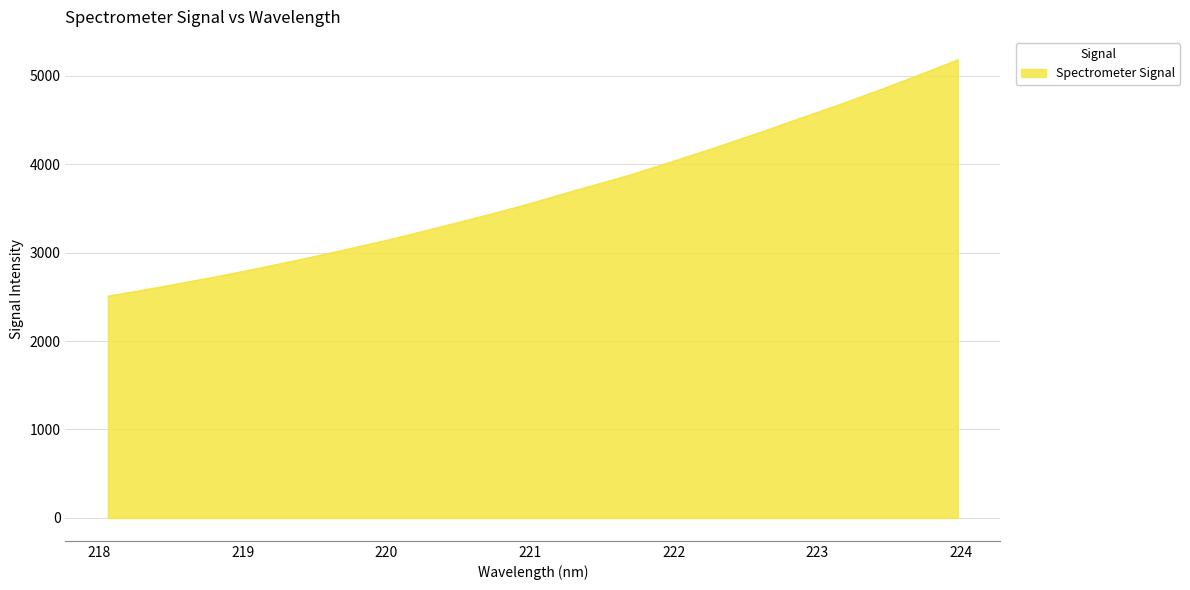

What is the difference between the maximum and minimum values?

2672.1